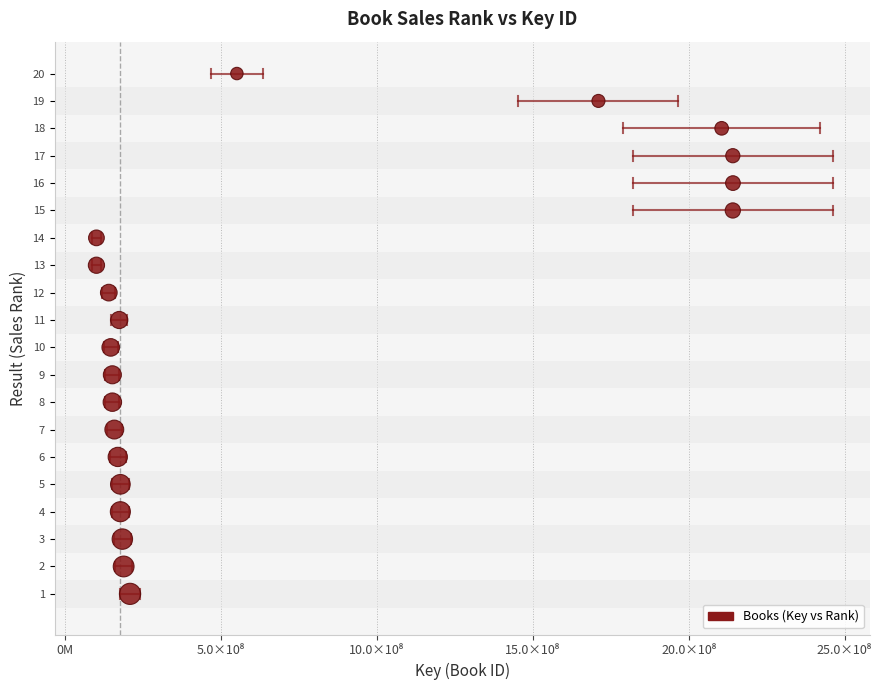

What is the range of X values (max minus min)?

2041156594